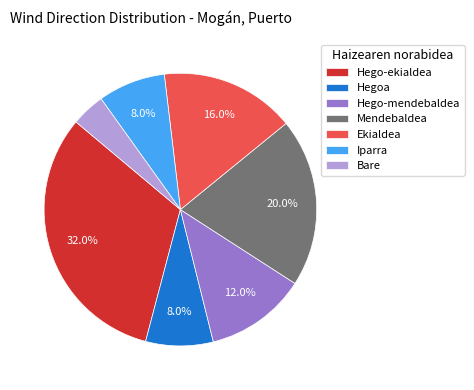

Does Hegoa account for over 50% of the chart?

No